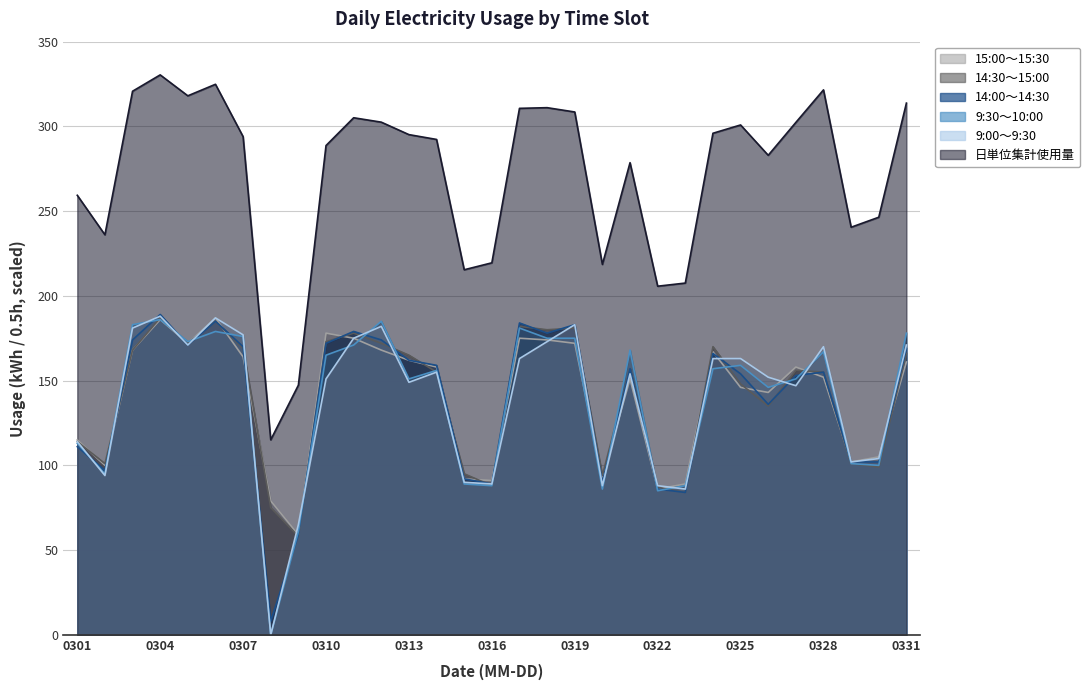

What is the value of the 14:00～14:30 point at the 27th from the left?

153.0